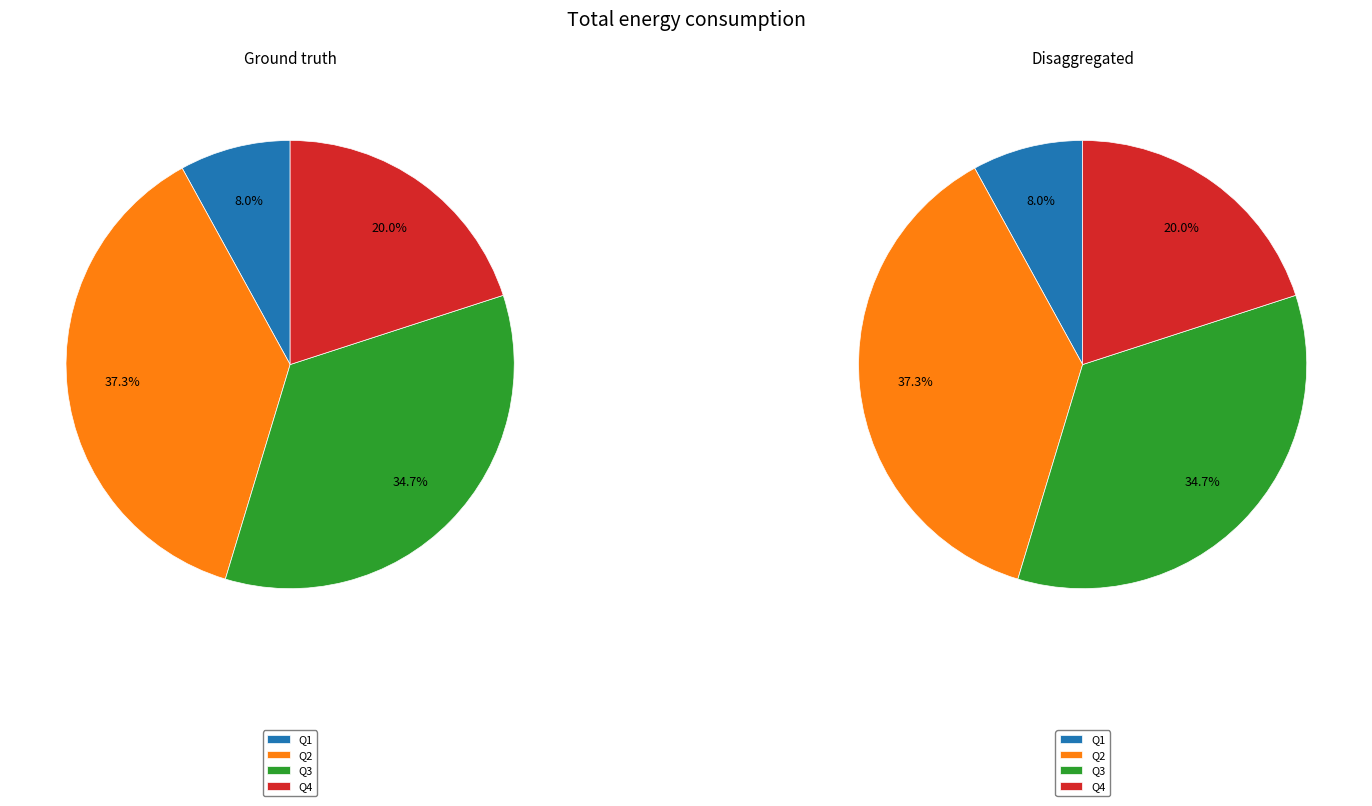

What is the change in value from Q3 to Q4?

-22